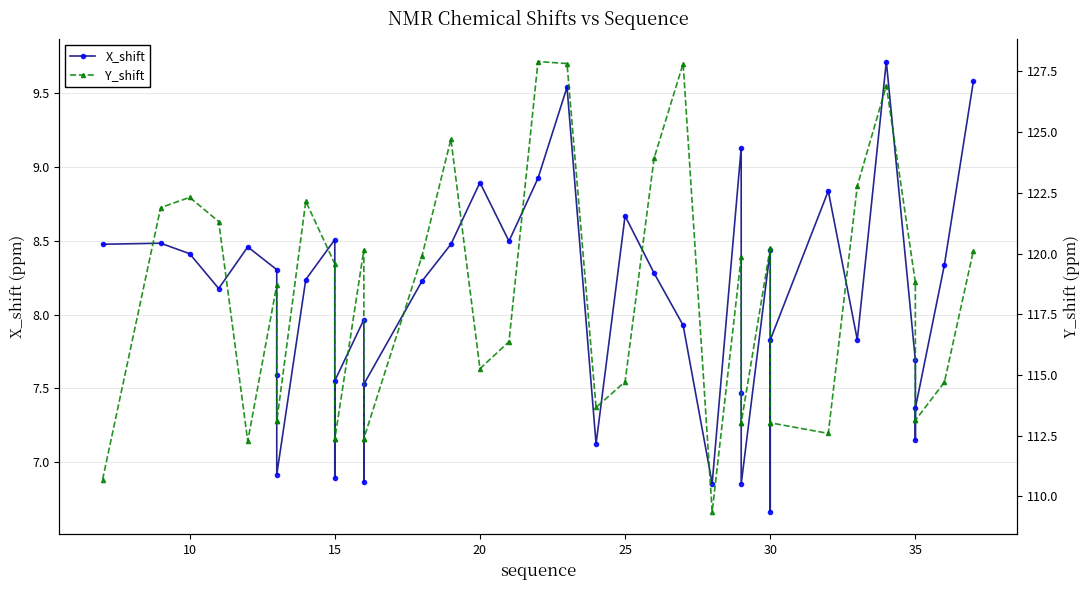

Which label corresponds to the smallest value in the chart?

30